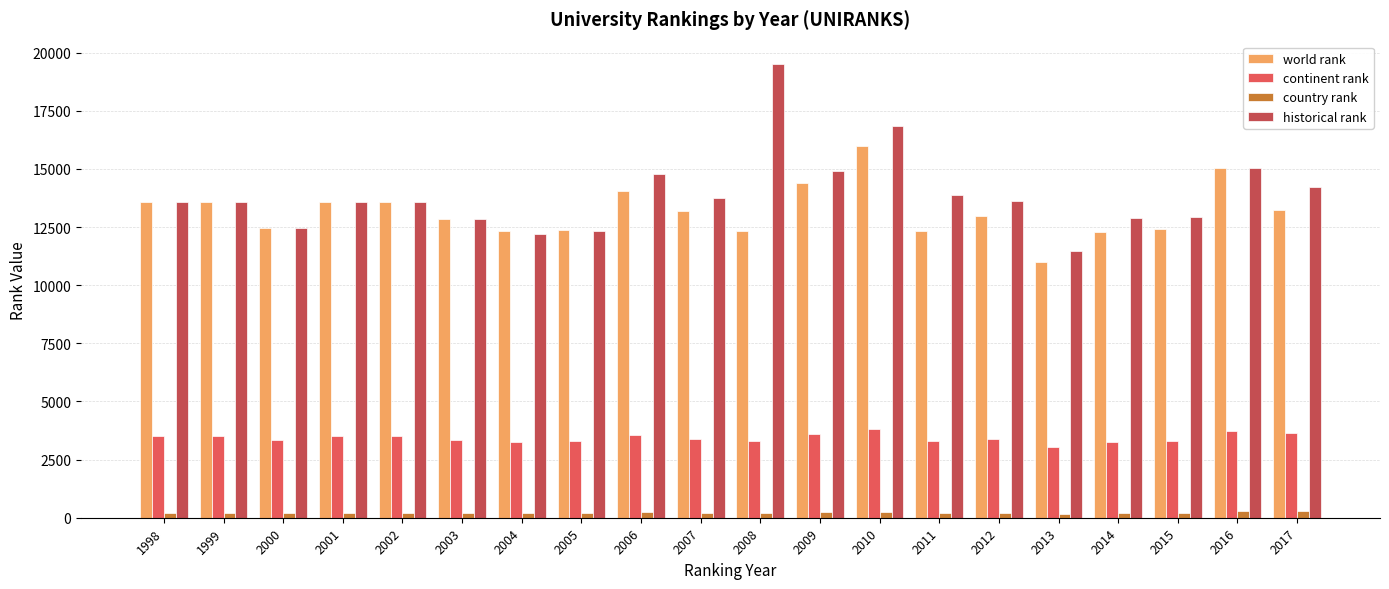

What is the value of the historical rank bar at the 13th from the left?

16835.0